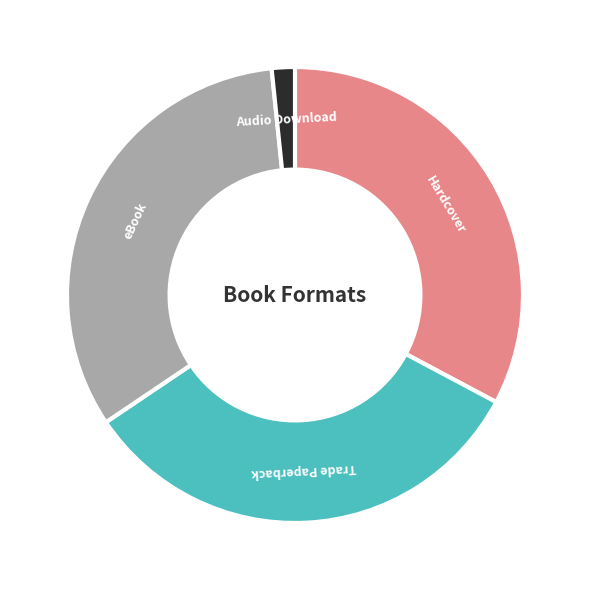

Does any single category account for the majority?

No